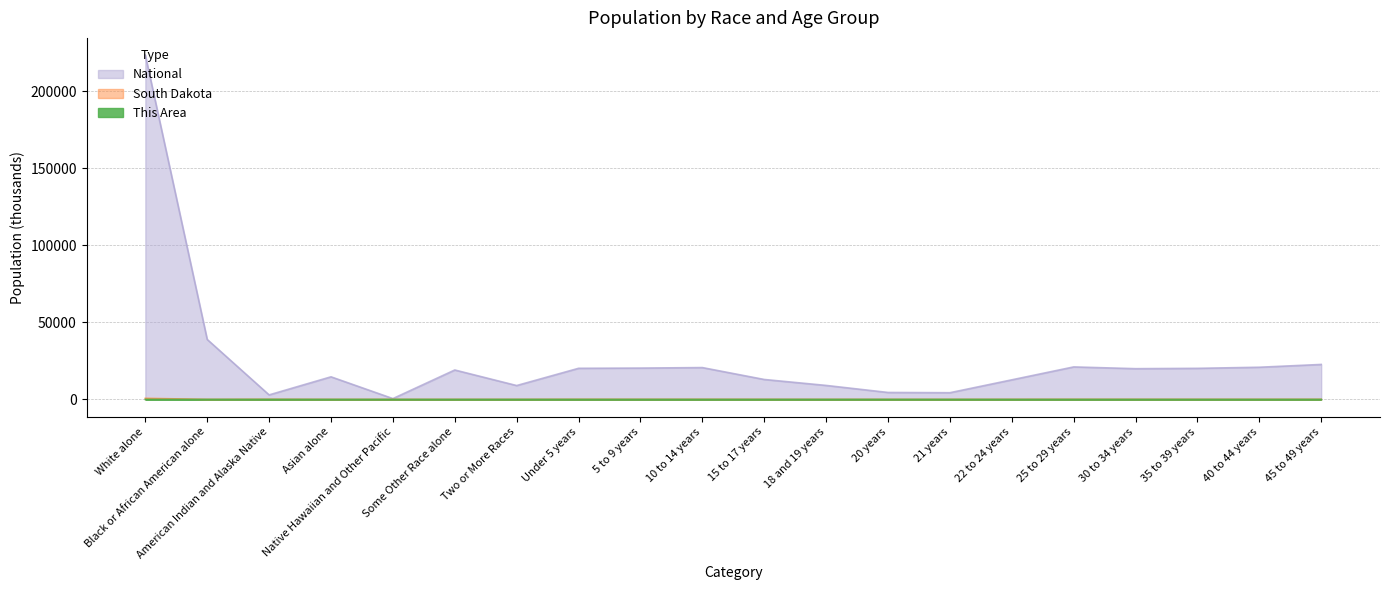

What are all the series names shown in the legend?

National, South Dakota, This Area